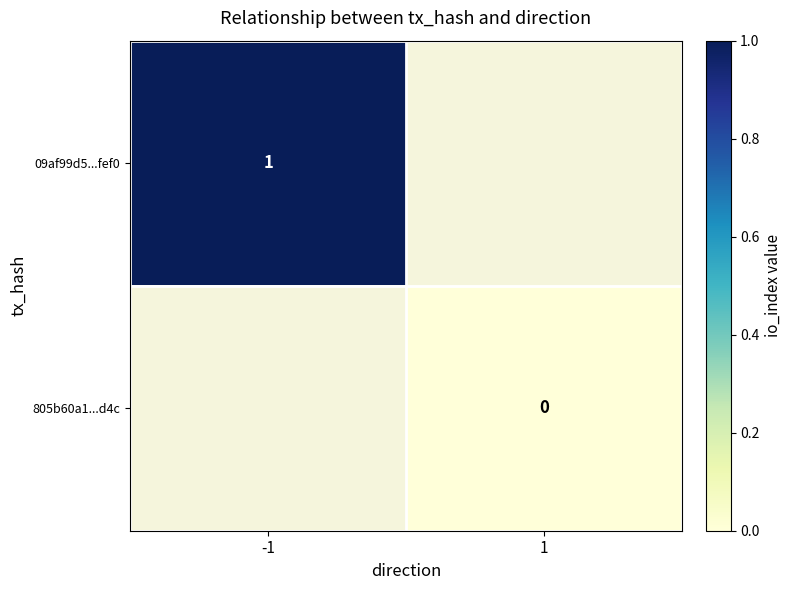

Where is 09af99d5...fef0 nearest to the value 1?

-1